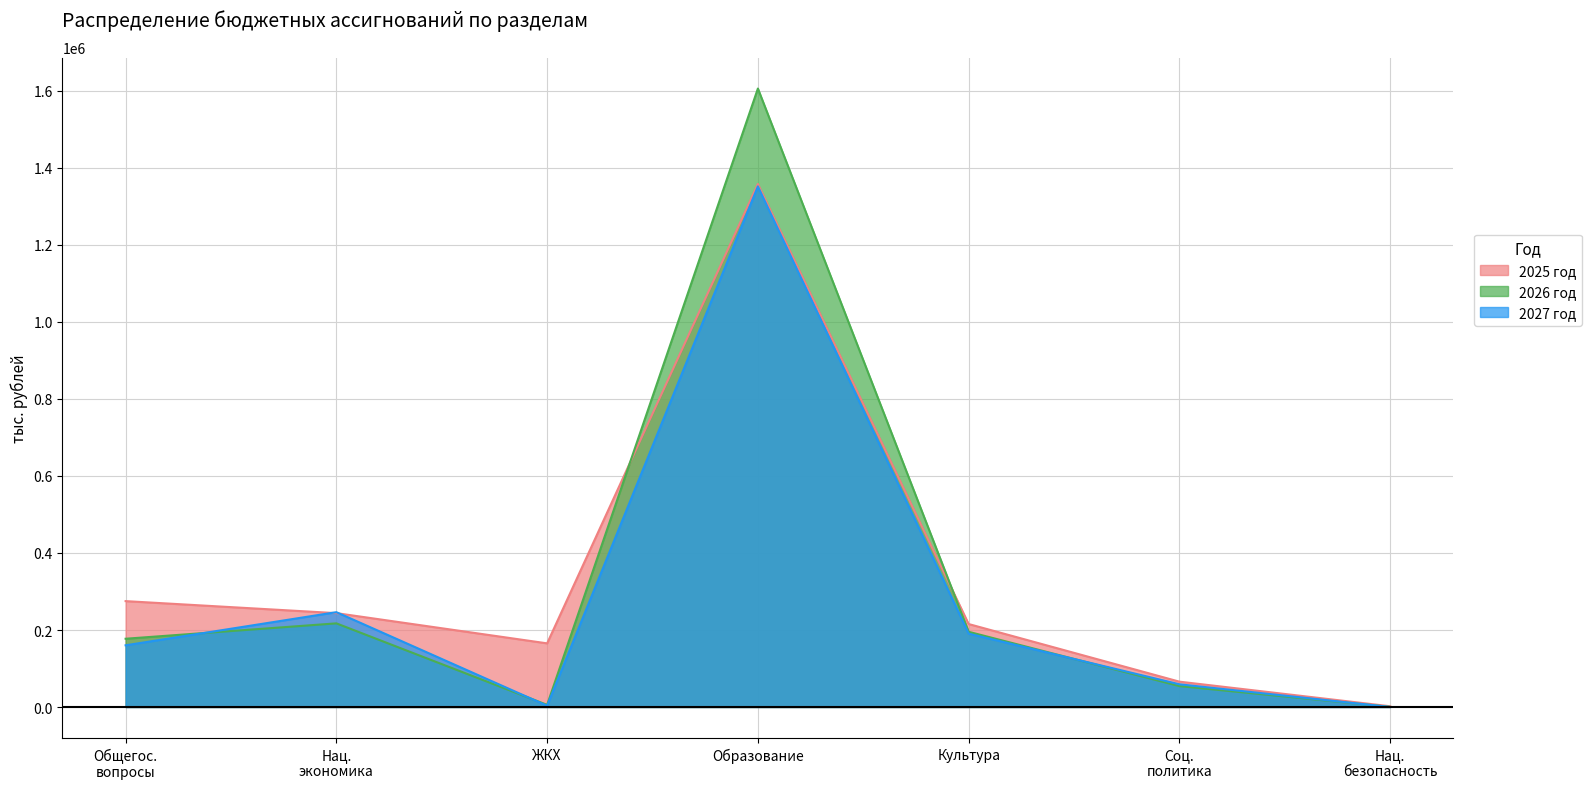

At which category does 2027 год reach its first local valley?

ЖКХ